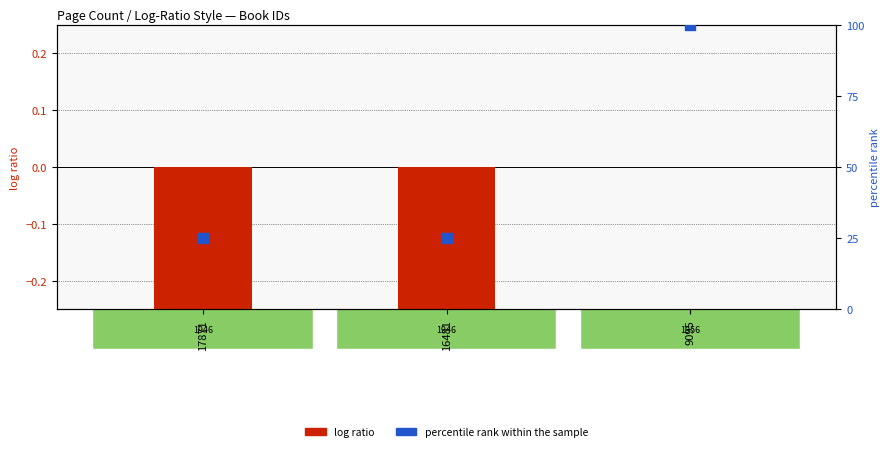

Is the value of percentile rank within the sample at 9095 greater than the value of log ratio at 16481?

Yes